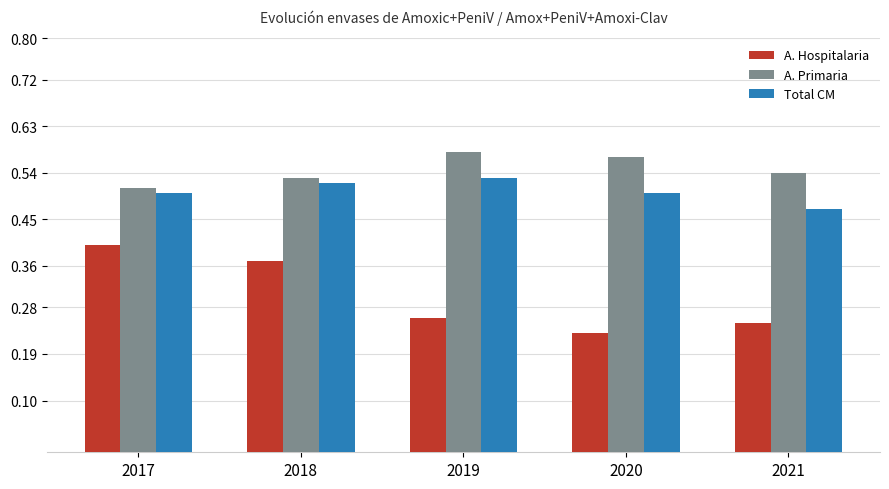

True or false: A. Primaria has a value of 0.3 at 2021.

False